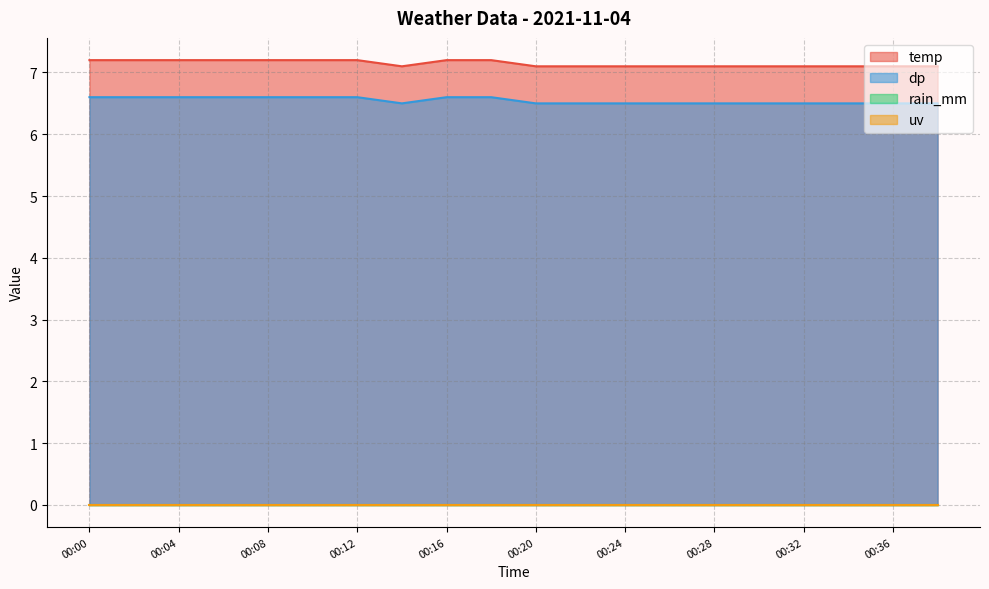

What is the sum of all temp values?

142.9